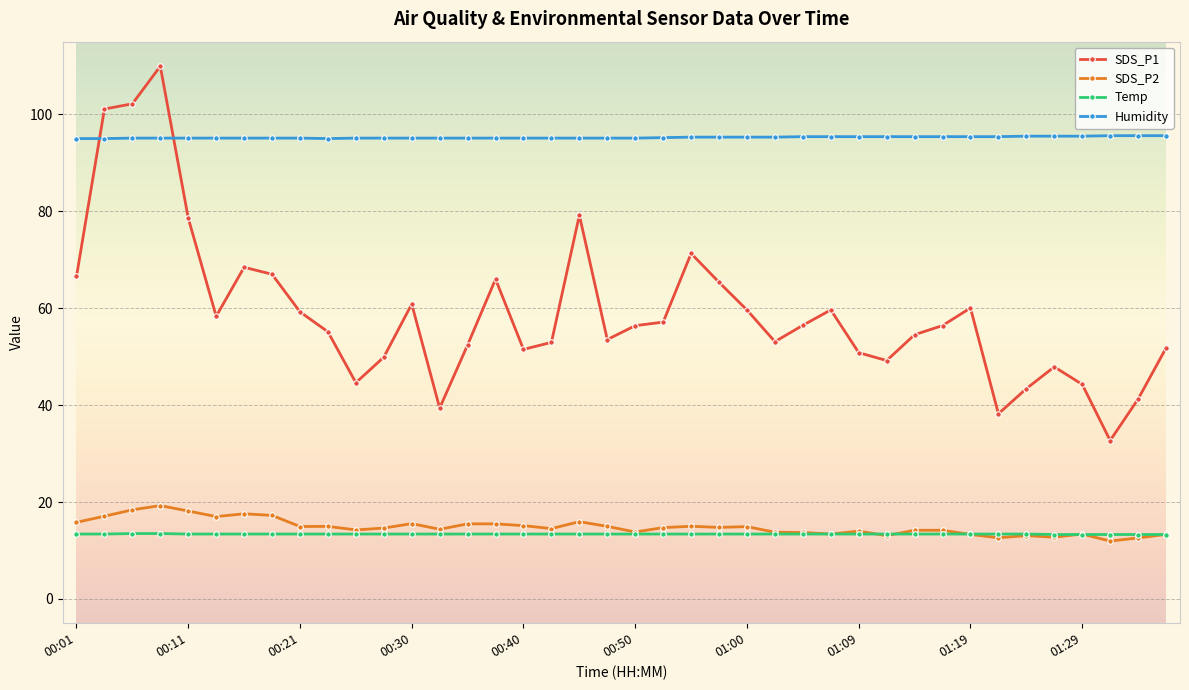

What is the highest value of the Temp series?

13.5